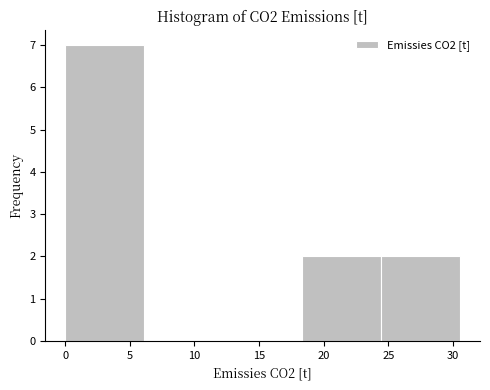

Reading left to right, transcribe this chart: for each bar, give the range it covers on the x-axis and its height. Neither the bar edges nor the heights are printed on the chart, so give them approximately, as read against the axes.

0.0 to 6.0: 7
6.0 to 12.0: 0
12.0 to 18.5: 0
18.5 to 24.5: 2
24.5 to 30.5: 2